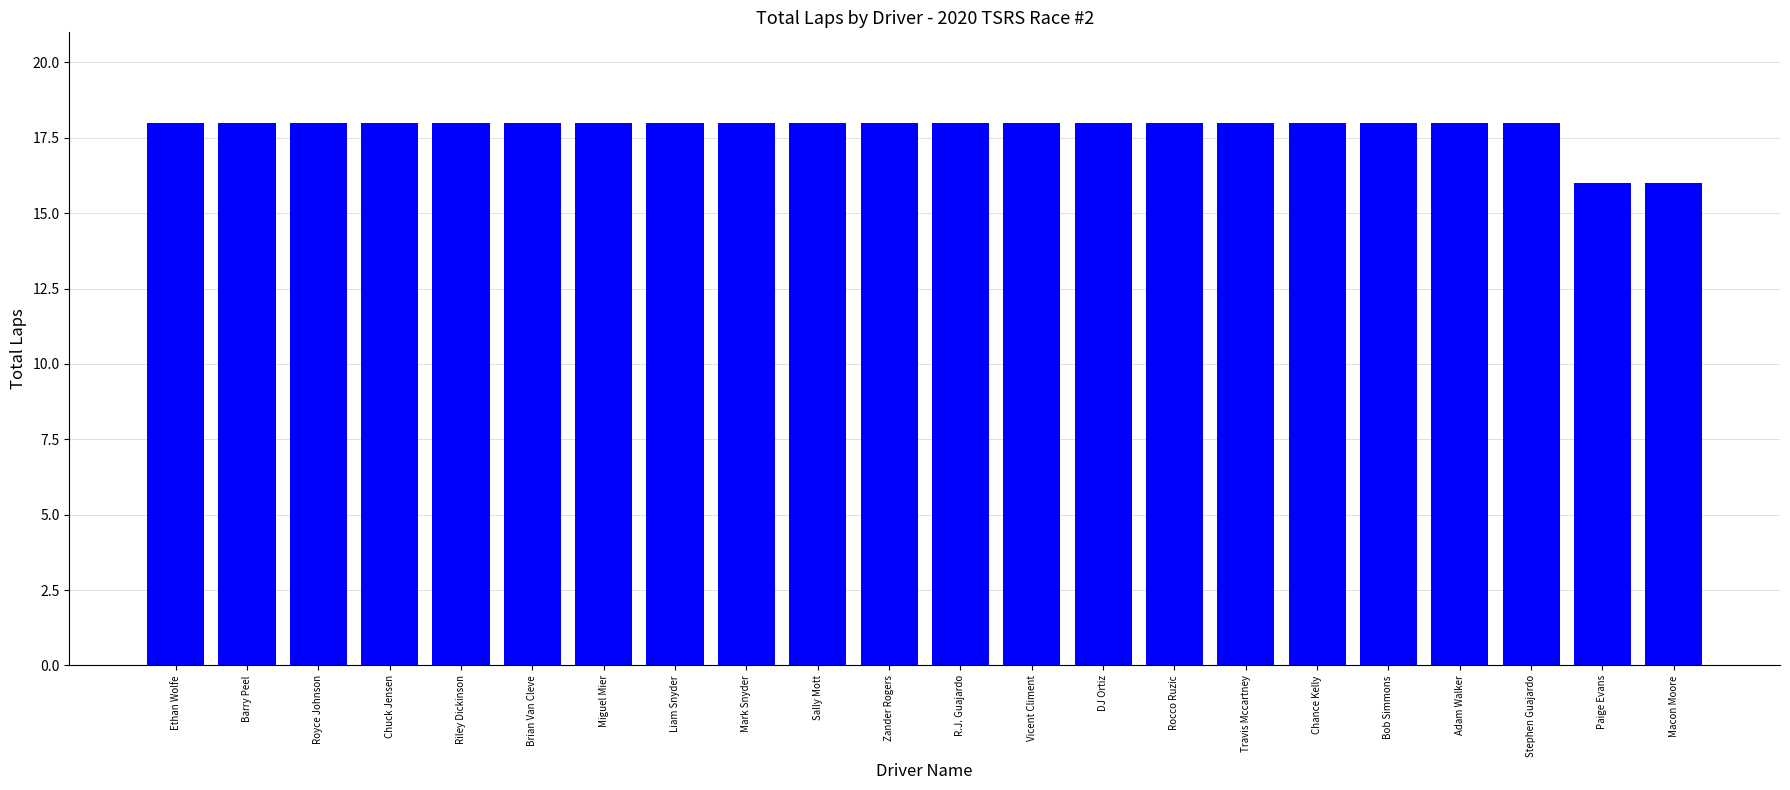

What is the minimum value shown in the chart?

16